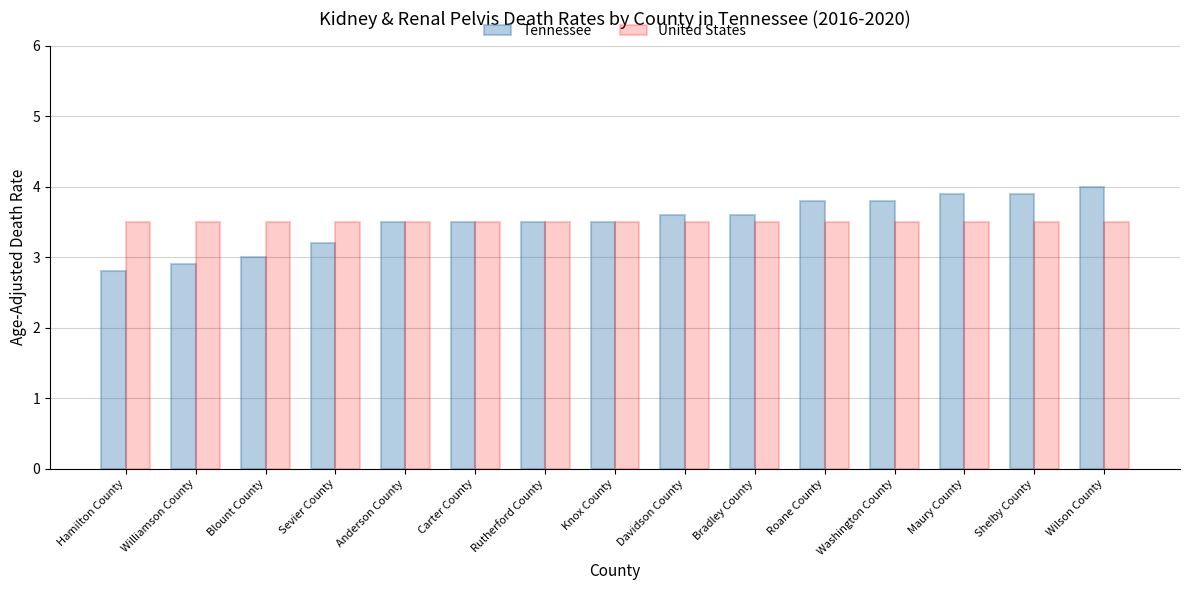

What is the total value across all series at Blount County?

6.5